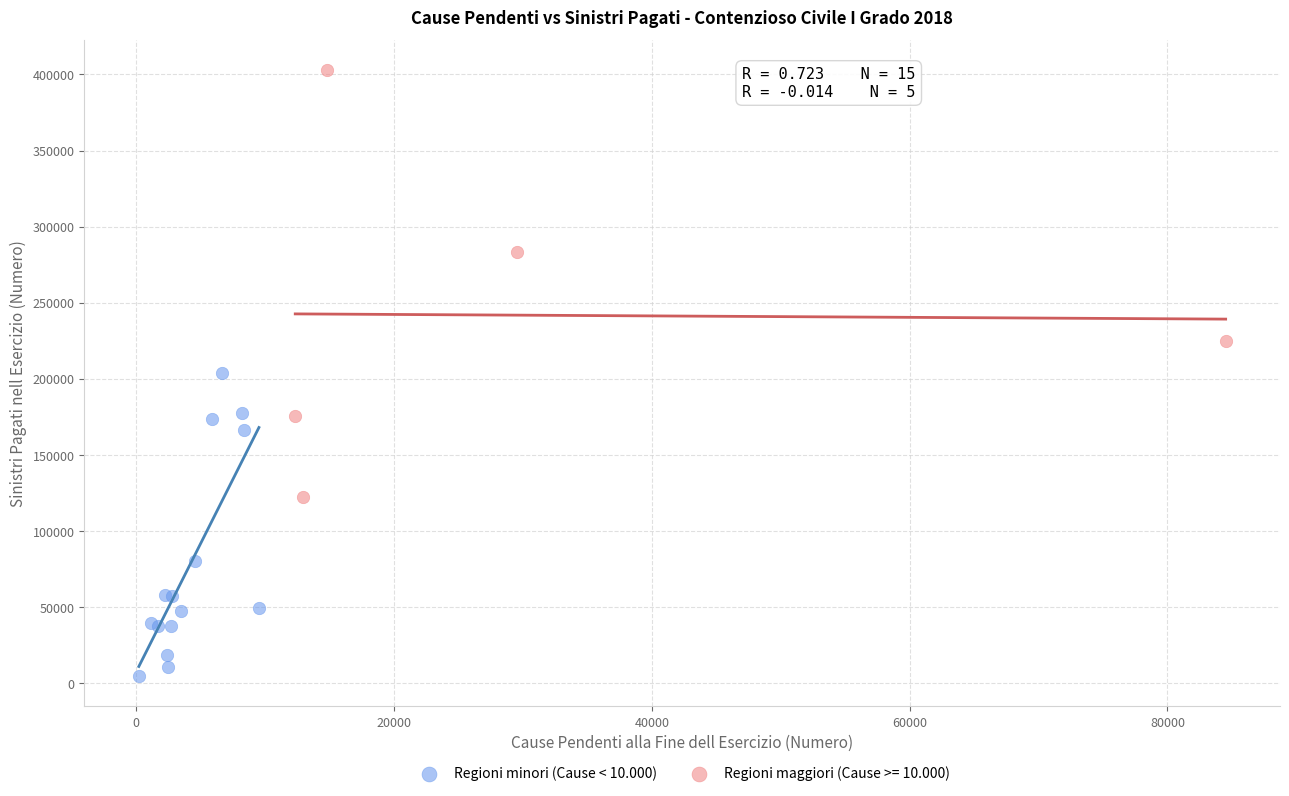

Which series contains the lowest Y value?

Regioni minori (Cause < 10.000)